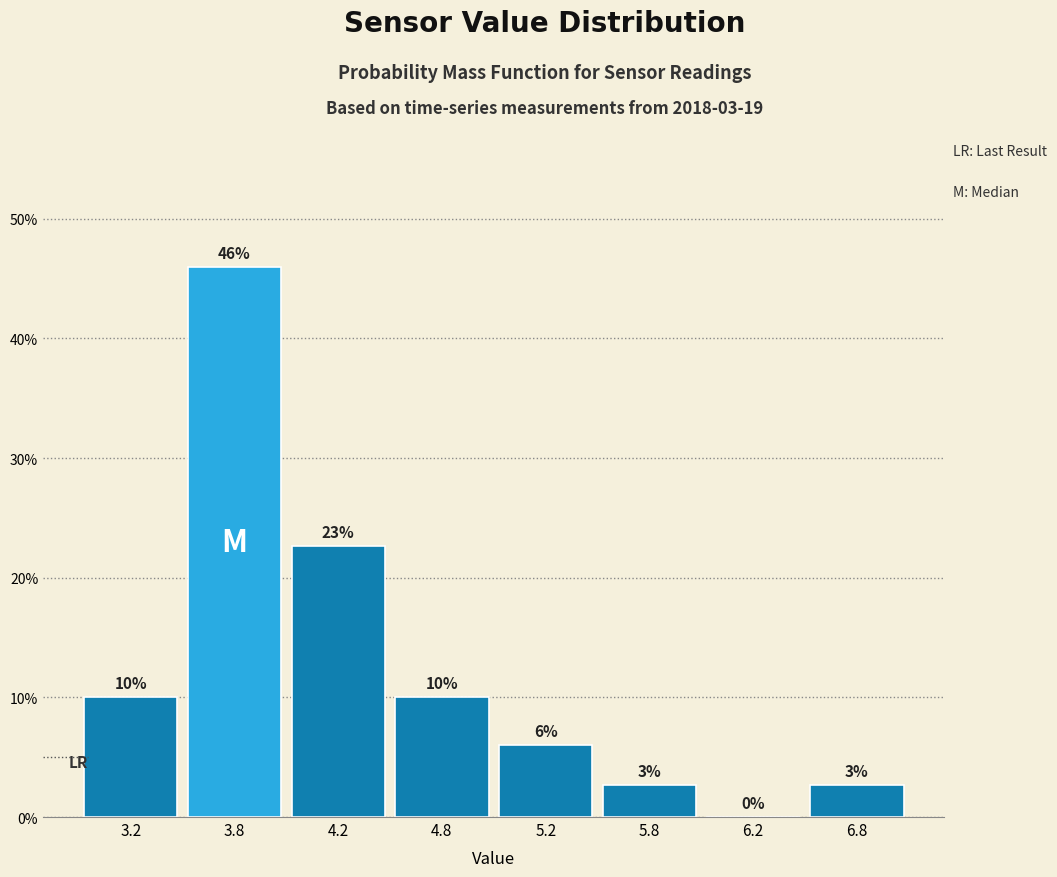

At which category does the chart reach its peak across all series?

3.8